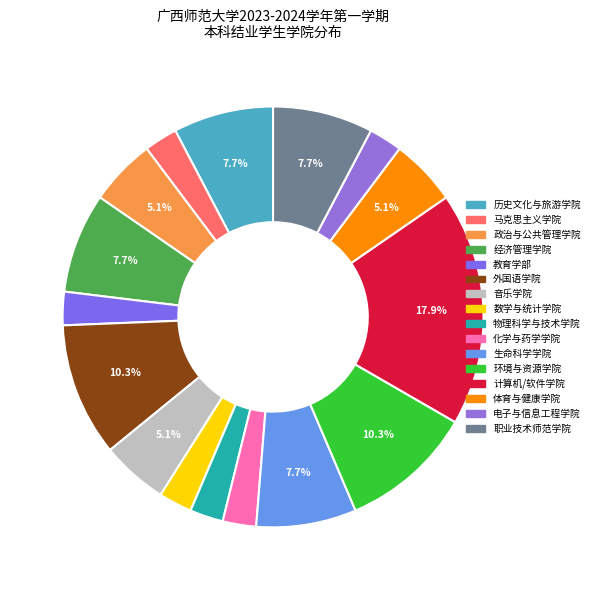

Count the number of slices in the pie.

16